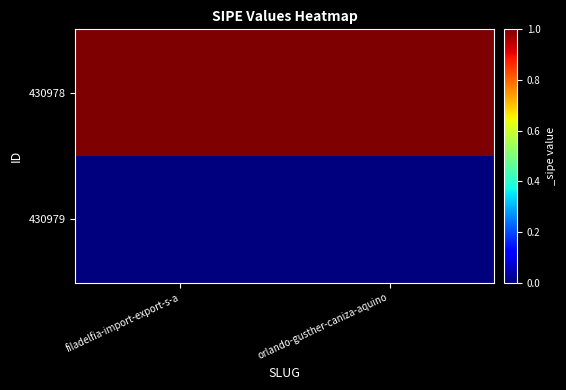

Between filadelfia-import-export-s-a and orlando-gusther-caniza-aquino, which is larger?

filadelfia-import-export-s-a